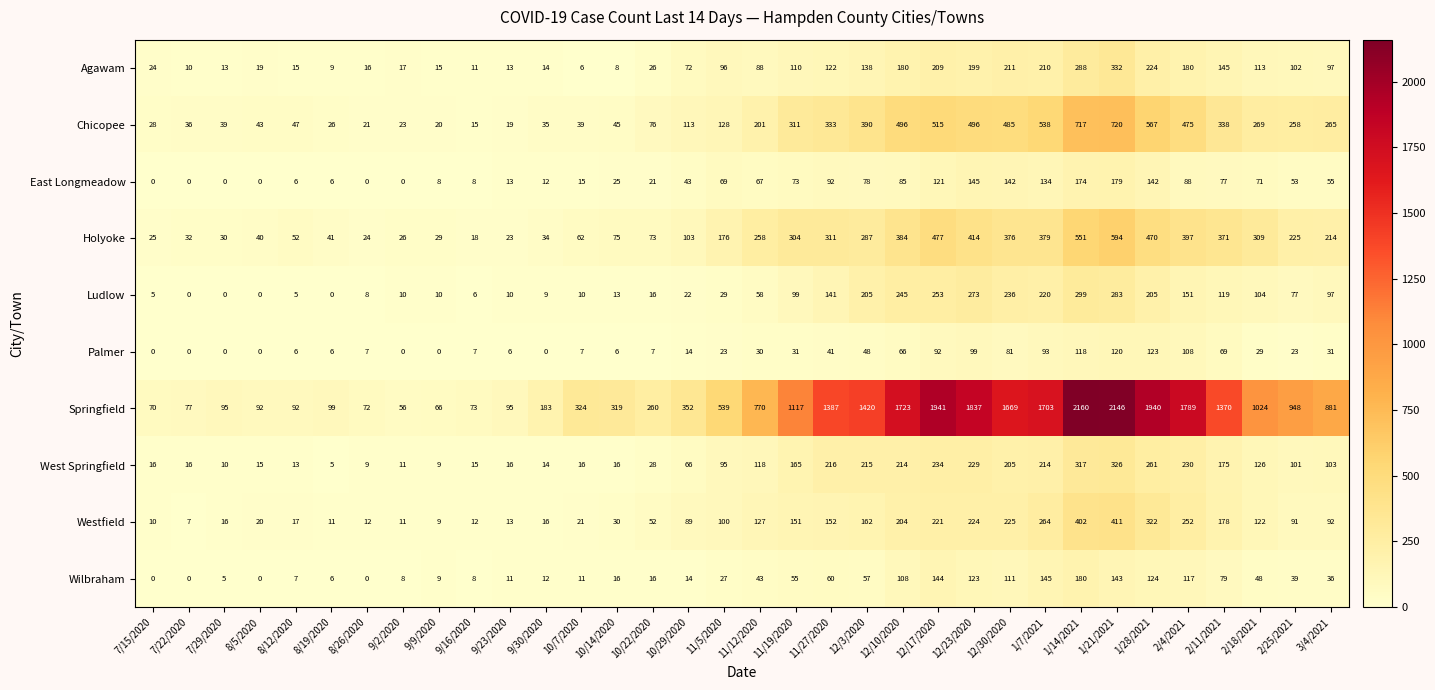

What is the lowest value of the West Springfield series?

5